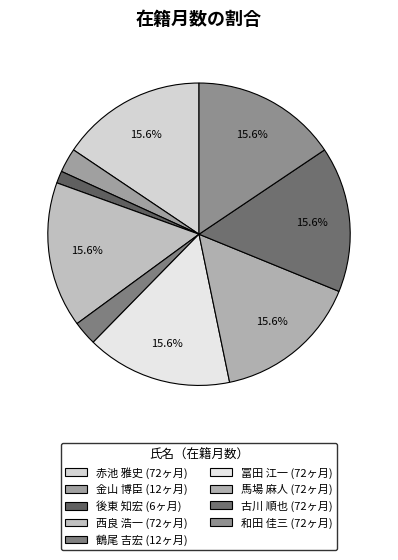

Which category has the biggest portion of the pie?

赤池 雅史